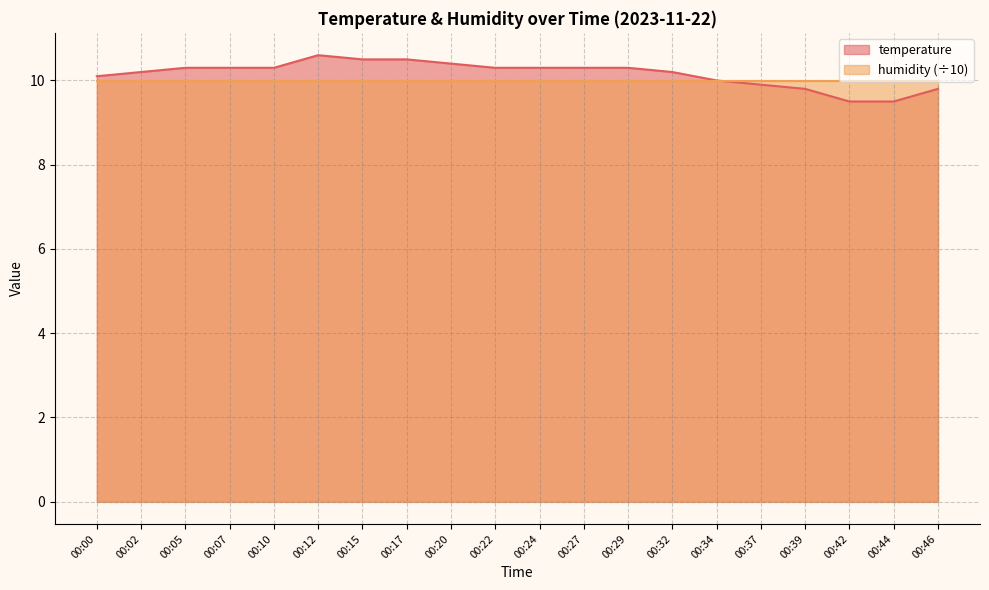

The chart shows a value of 10.5 at 00:17. True or false?

True